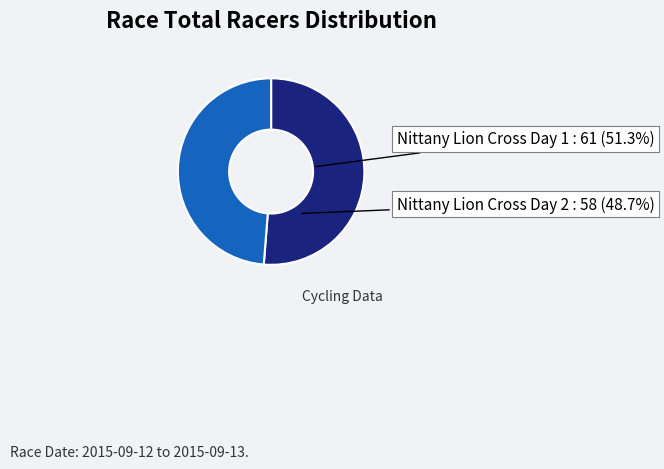

The Nittany Lion Cross Day 2 slice represents 43% of the pie. True or false?

False